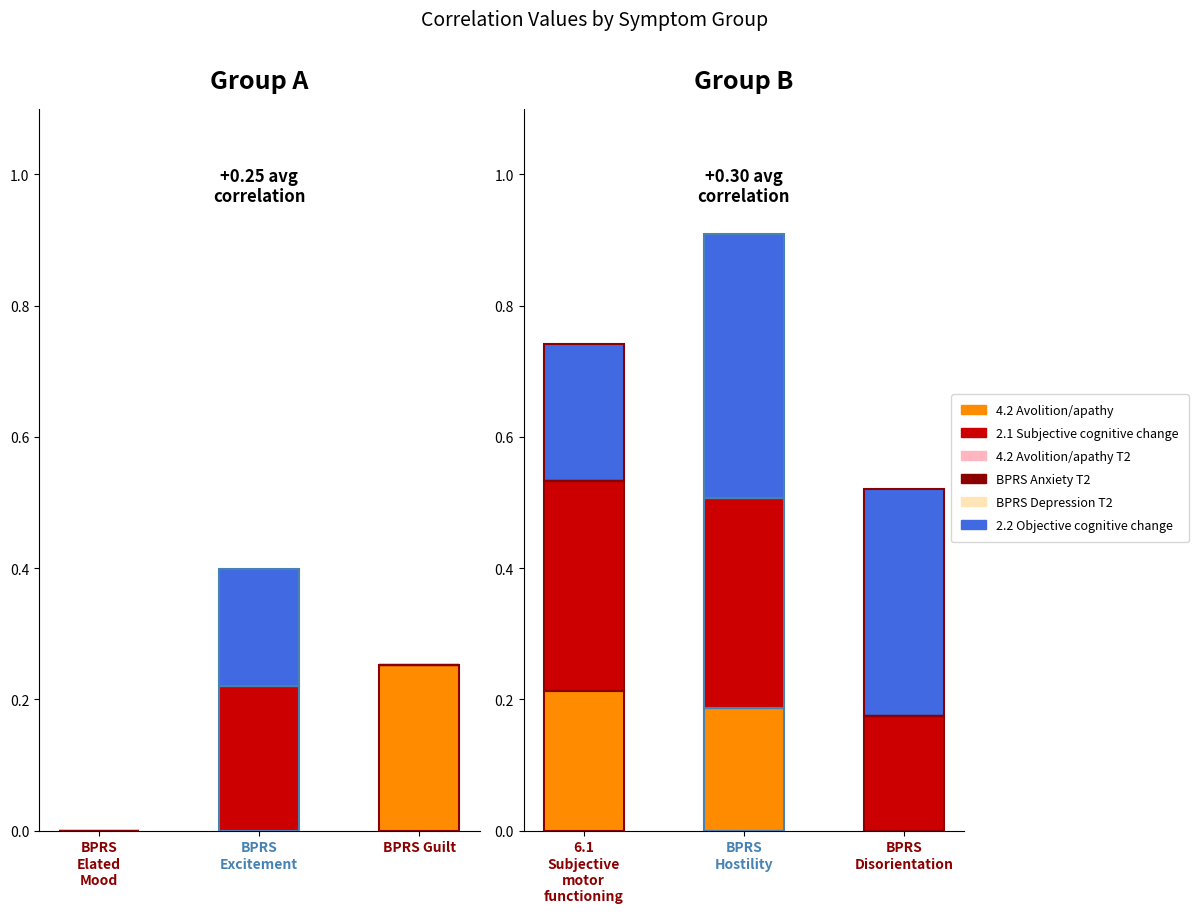

At 6.1 Subjective motor functioning, list the series in order from smallest to largest.

4.2 Avolition/apathy T2, BPRS Anxiety T2, BPRS Depression T2, 2.2 Objective cognitive change, 4.2 Avolition/apathy, 2.1 Subjective cognitive change